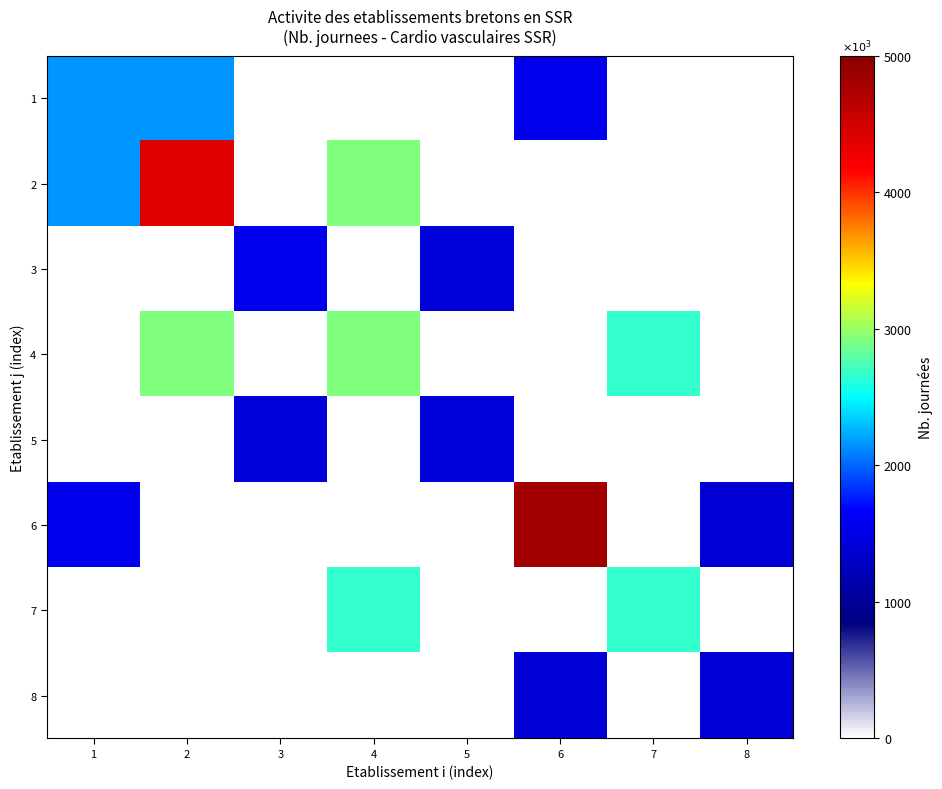

Which has a higher value, 2 or 7?

2